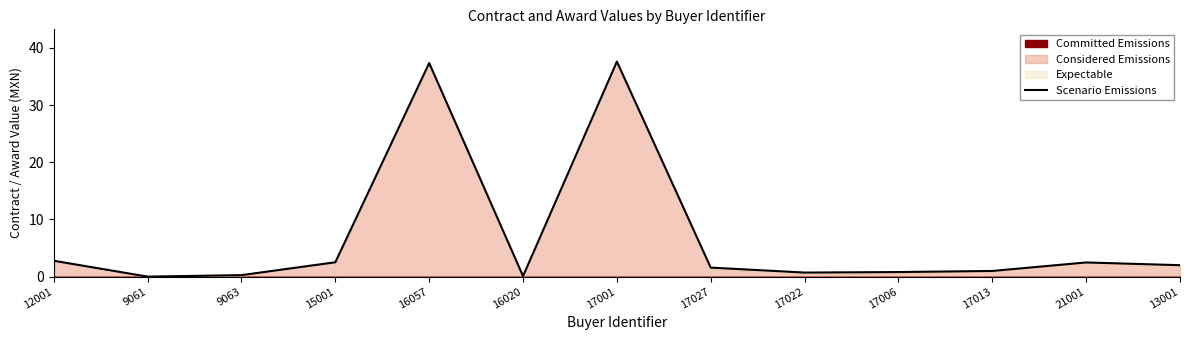

List the labels in order of value, smallest first.

9061, 16020, 9063, 17022, 17006, 17013, 17027, 13001, 21001, 15001, 12001, 16057, 17001